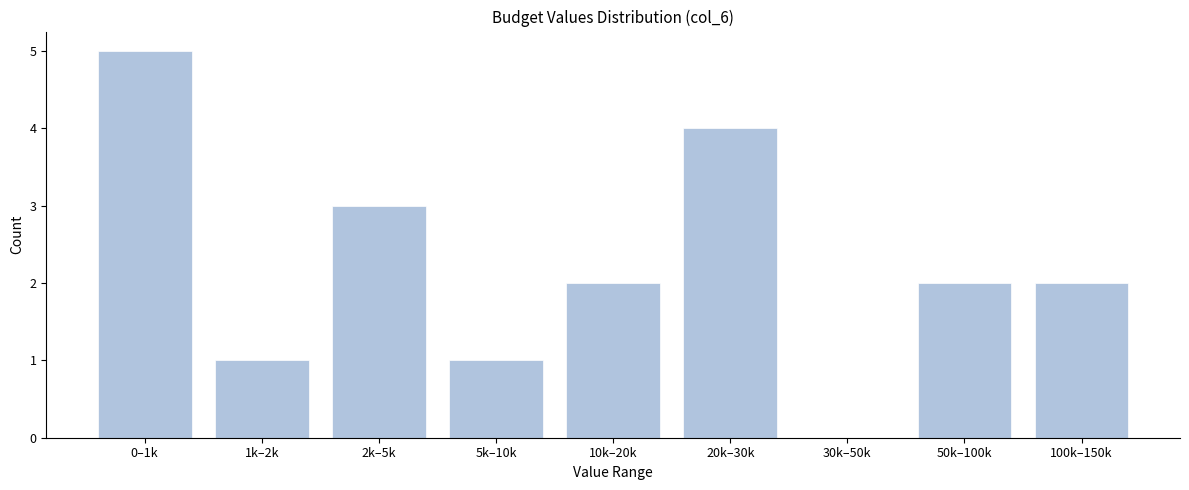

Reading left to right, list all the values displayed in this chart.

0–1k=5	1k–2k=1	2k–5k=3	5k–10k=1	10k–20k=2	20k–30k=4	30k–50k=0	50k–100k=2	100k–150k=2